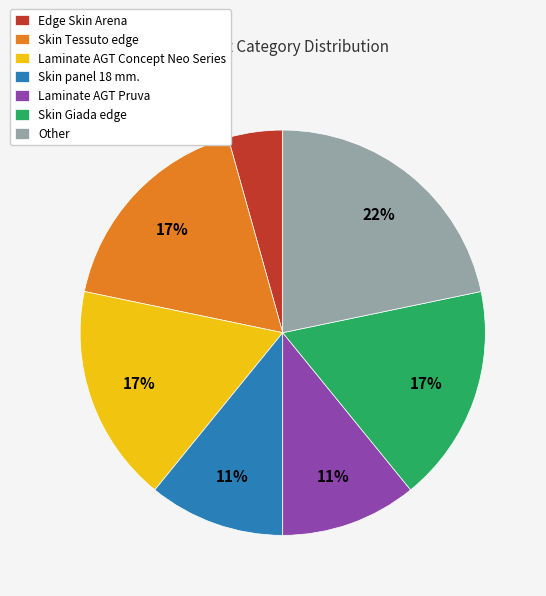

To the nearest percent, what is the average slice percentage?

14%